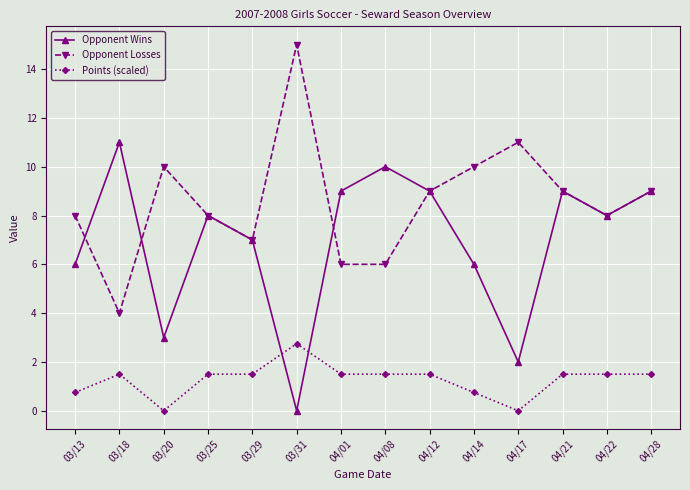

What is the difference between the Opponent Losses values at 03/31 and 04/12?

6.0